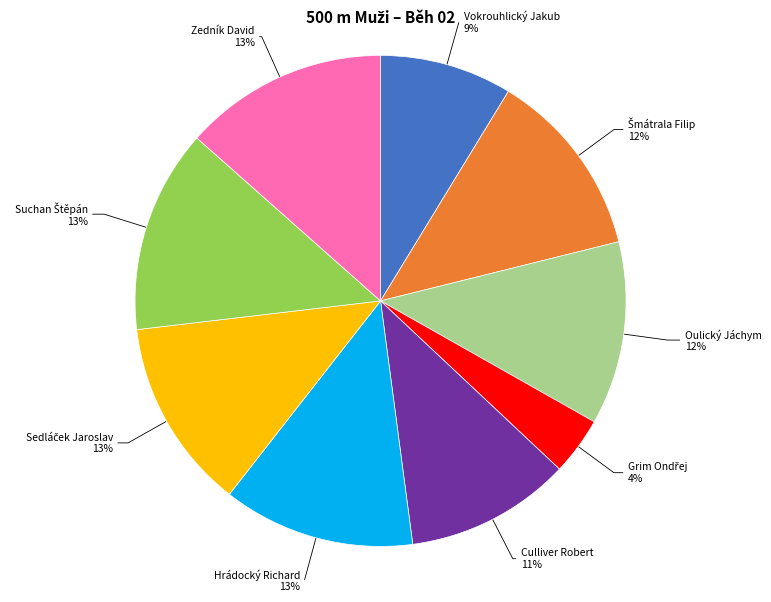

To the nearest percent, what portion does Zedník David 13% represent?

13%